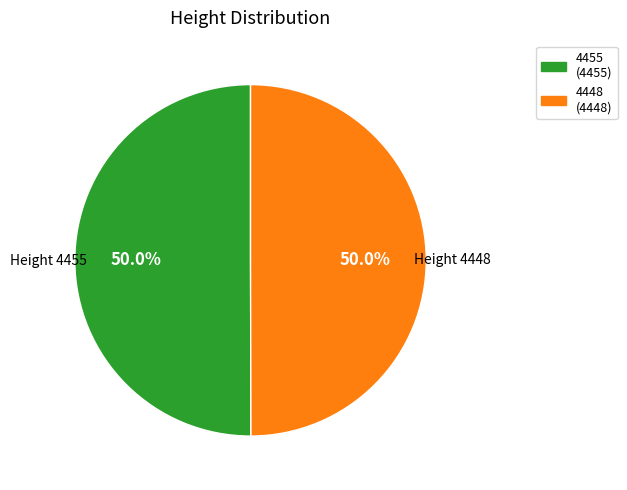

True or false: 4455 accounts for 50% of the total.

True